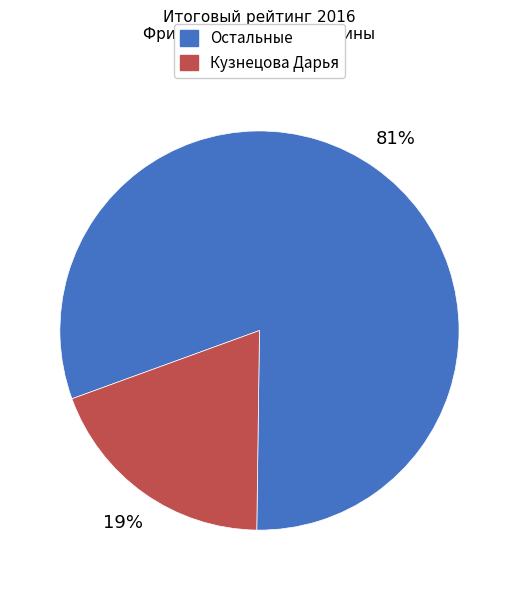

Is there any slice that represents more than half of the pie?

Yes